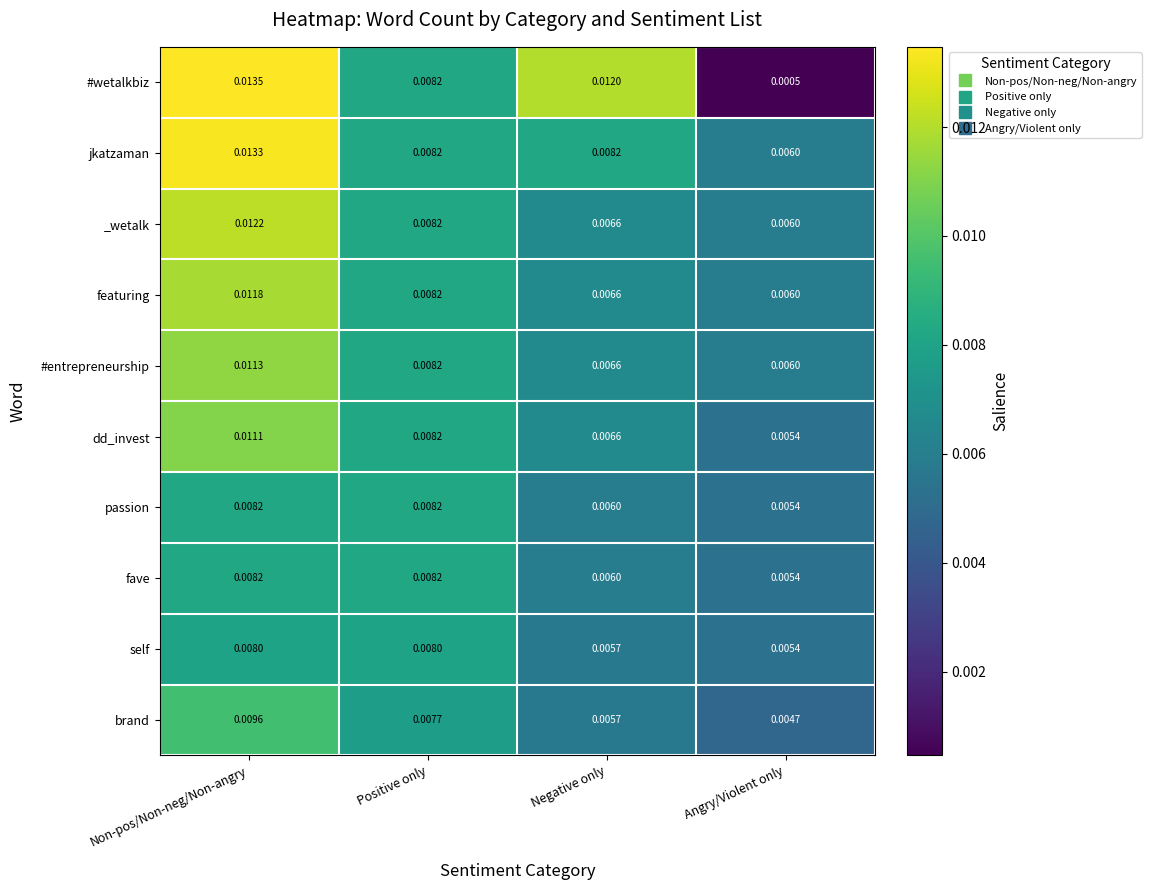

How many series are shown in this chart?

10